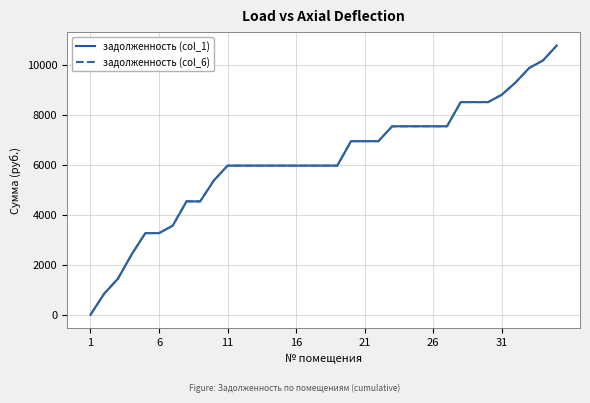

Does the chart display data point markers on the line(s)?

No